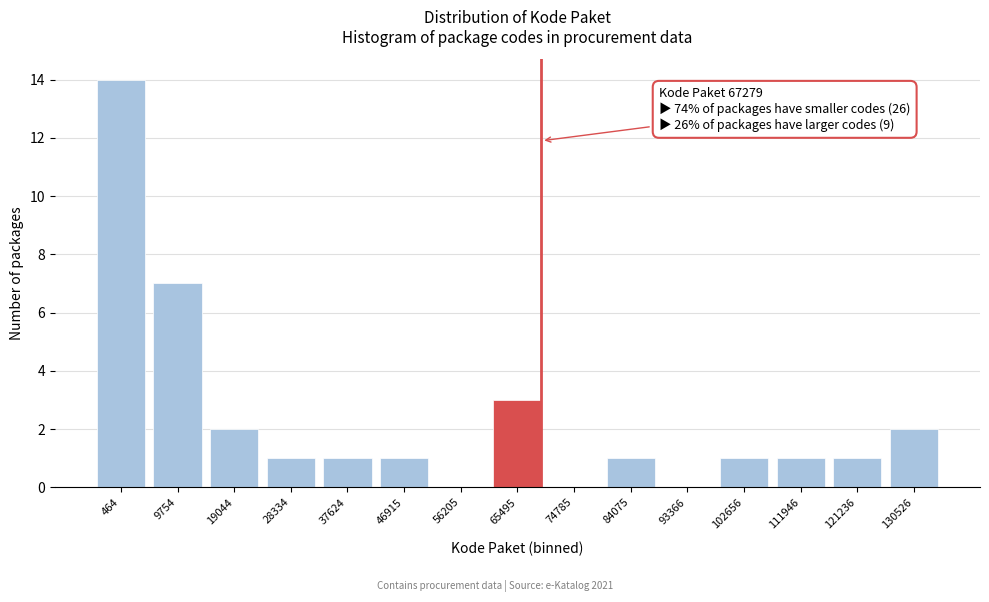

Reading left to right, what are all the values shown in this chart?

464=14	9754=7	19044=2	28334=1	37624=1	46915=1	56205=0	65495=3	74785=0	84075=1	93366=0	102656=1	111946=1	121236=1	130526=2